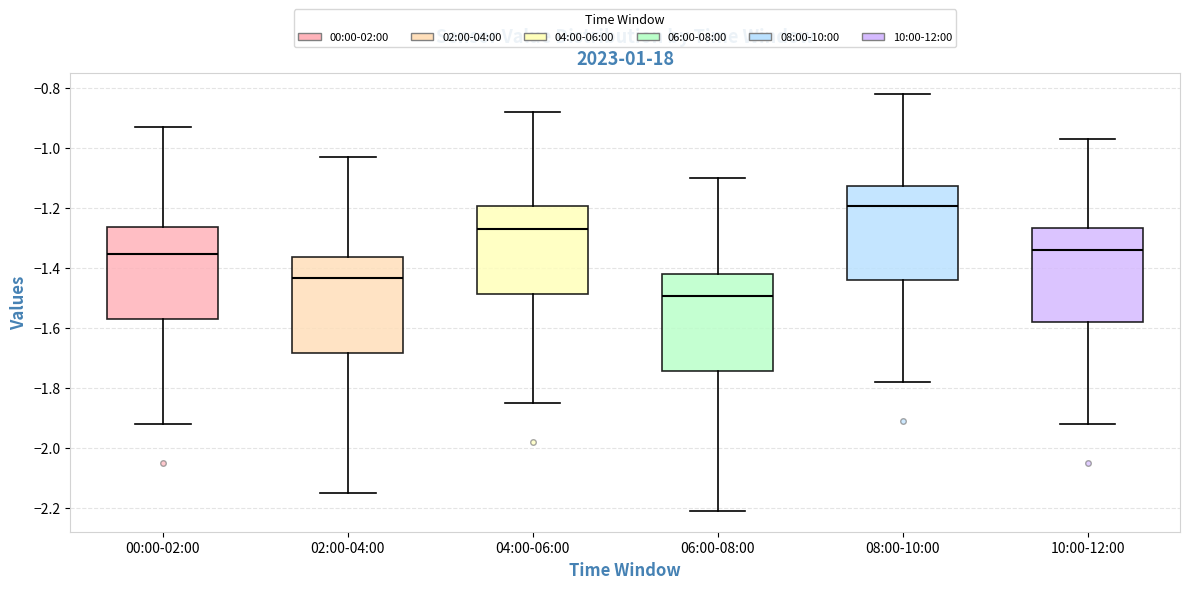

Which box has the lowest median line?

06:00-08:00